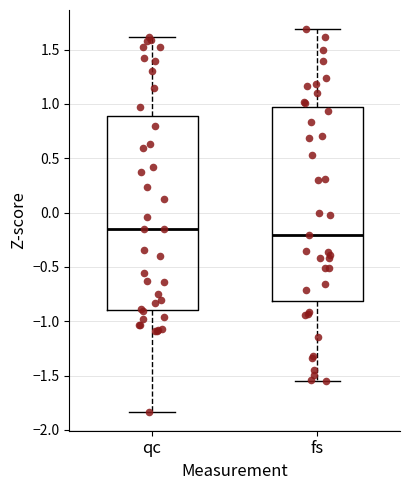

Which box's median line is the highest?

qc